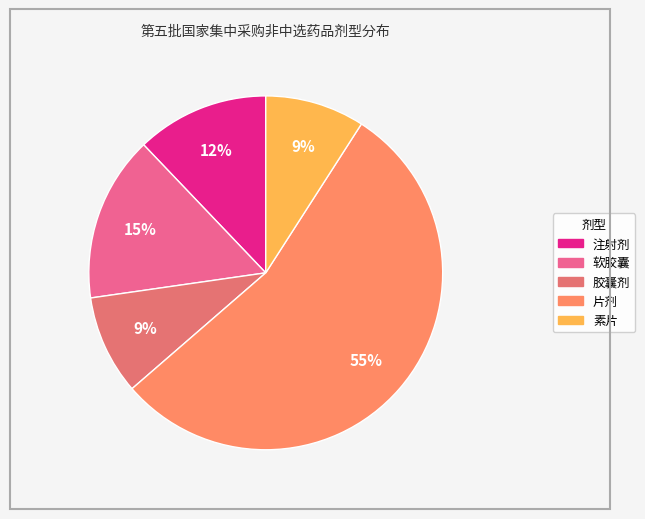

Which slice is the largest?

片剂